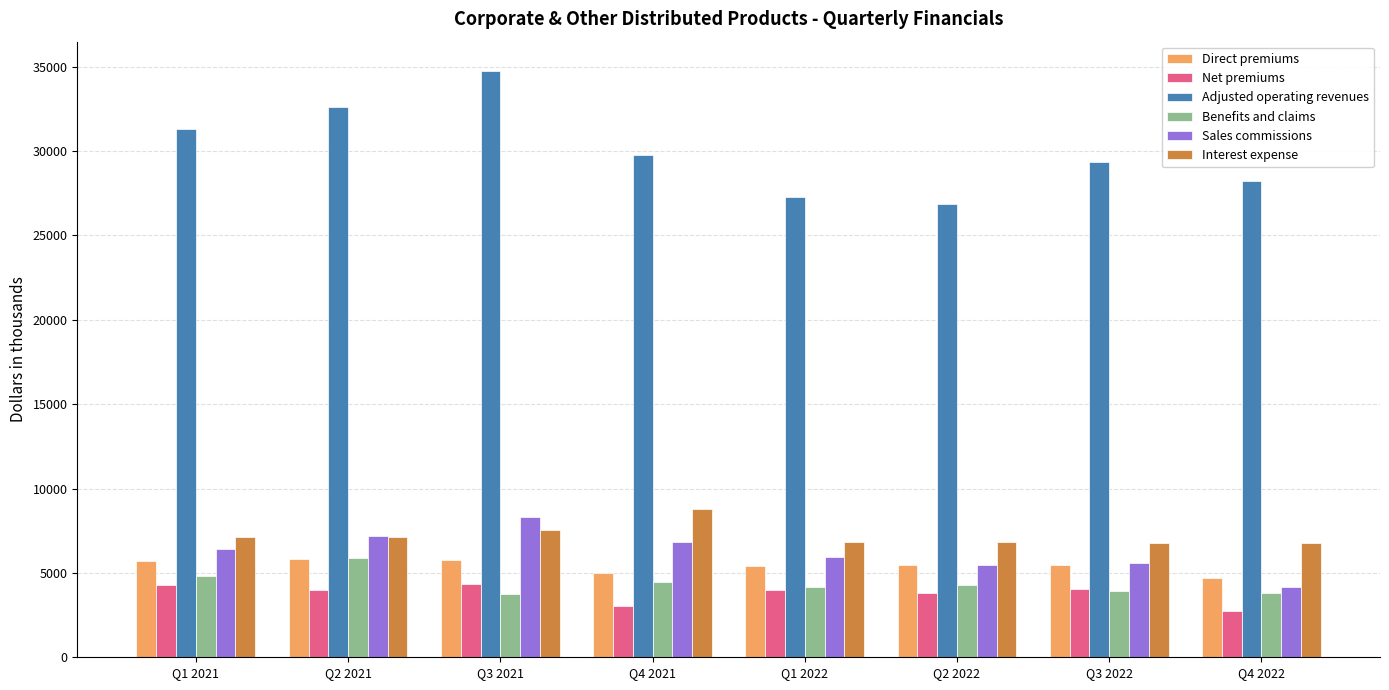

What is the approximate value of Sales commissions at Q3 2022?

5591.5